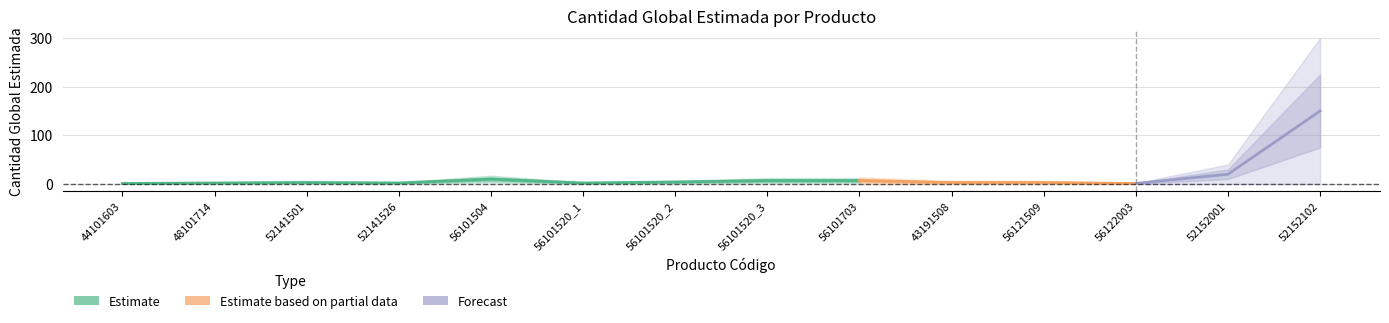

Does the chart have visible grid lines?

Yes